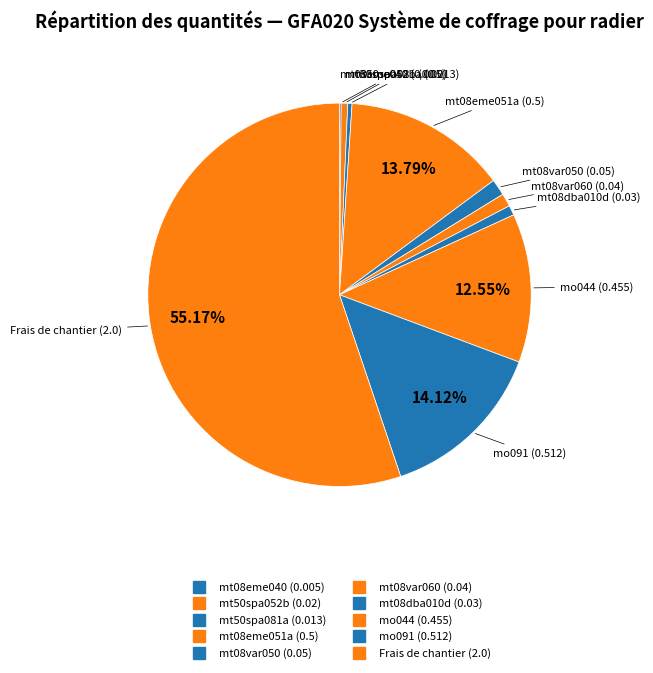

Between mt08var060 and Frais de chantier, which is larger?

Frais de chantier